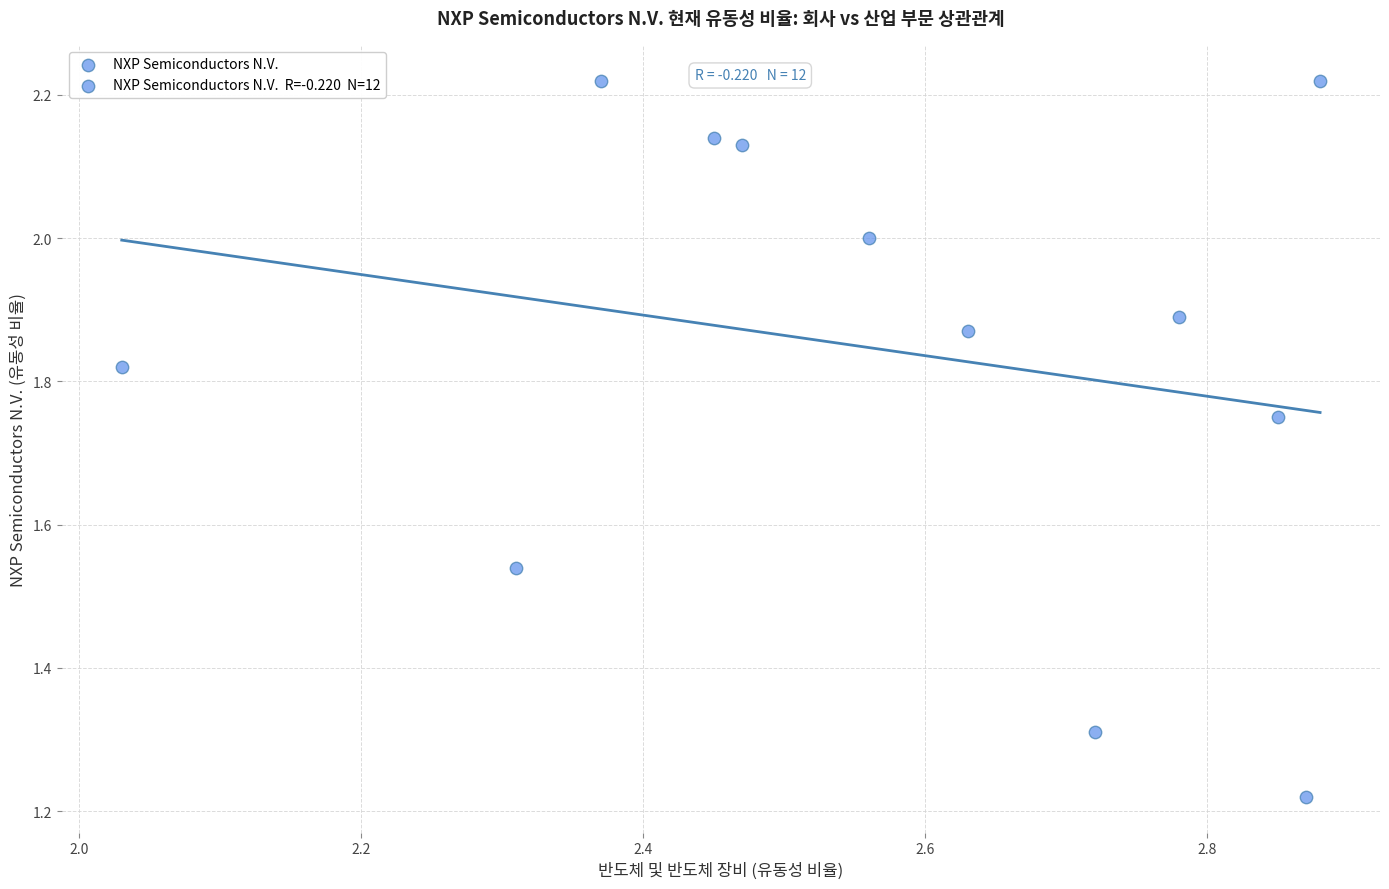

What is the range of Y values (max minus min)?

1.0